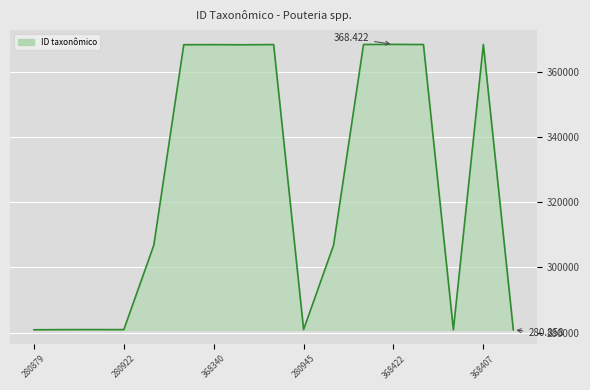

Approximately how many times larger is the value at 8 compared to 16?

1.3